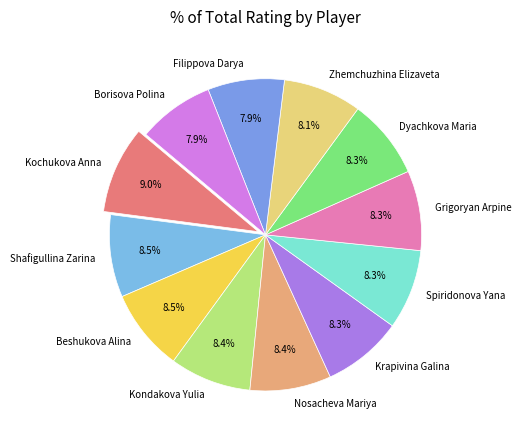

Approximately how many times larger is the value at Grigoryan Arpine compared to Nosacheva Mariya?

1.0